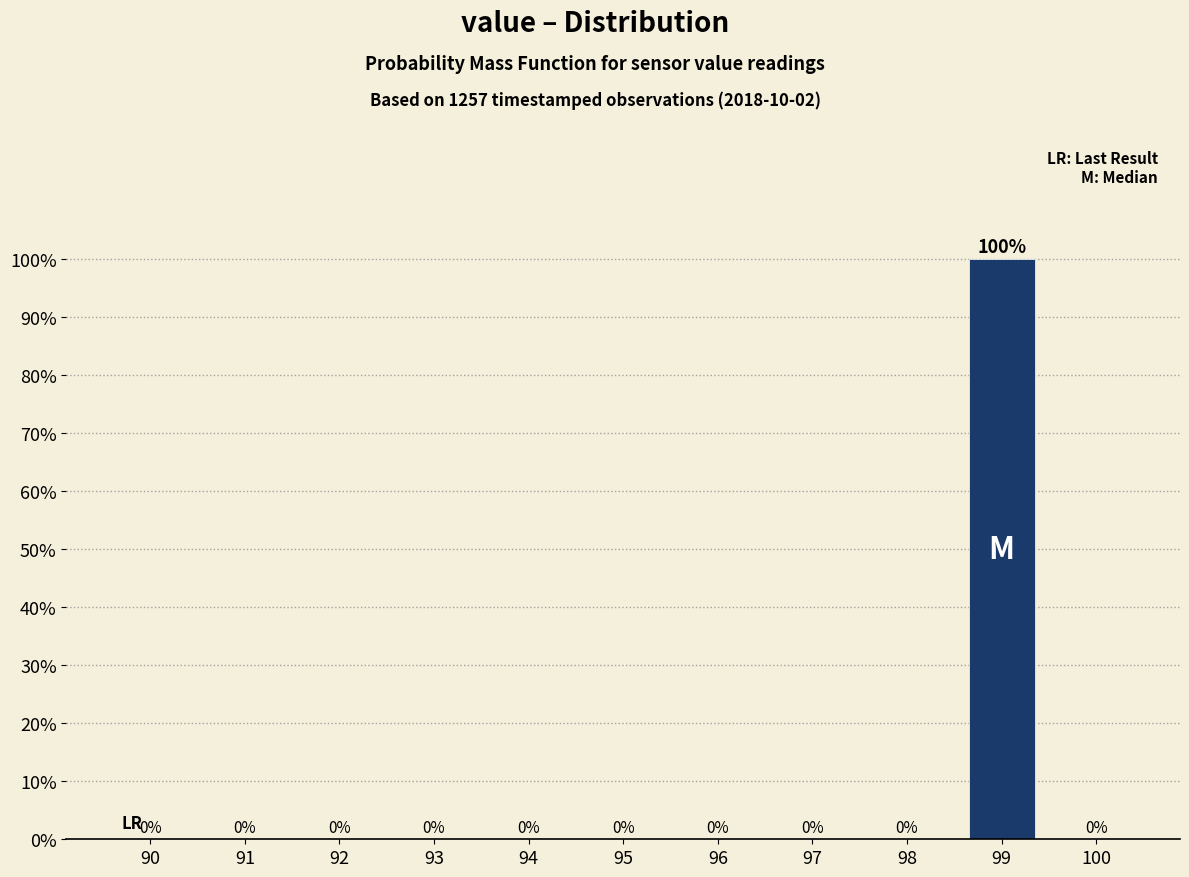

Reading left to right, extract all data points from this chart.

90=0	91=0	92=0	93=0	94=0	95=0	96=0	97=0	98=0	99=100	100=0